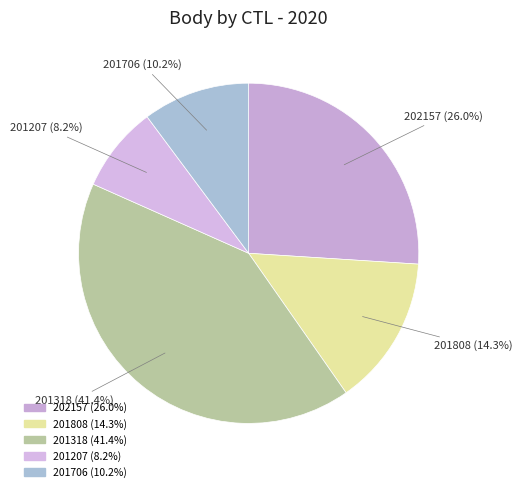

Which slice is the smallest?

201207